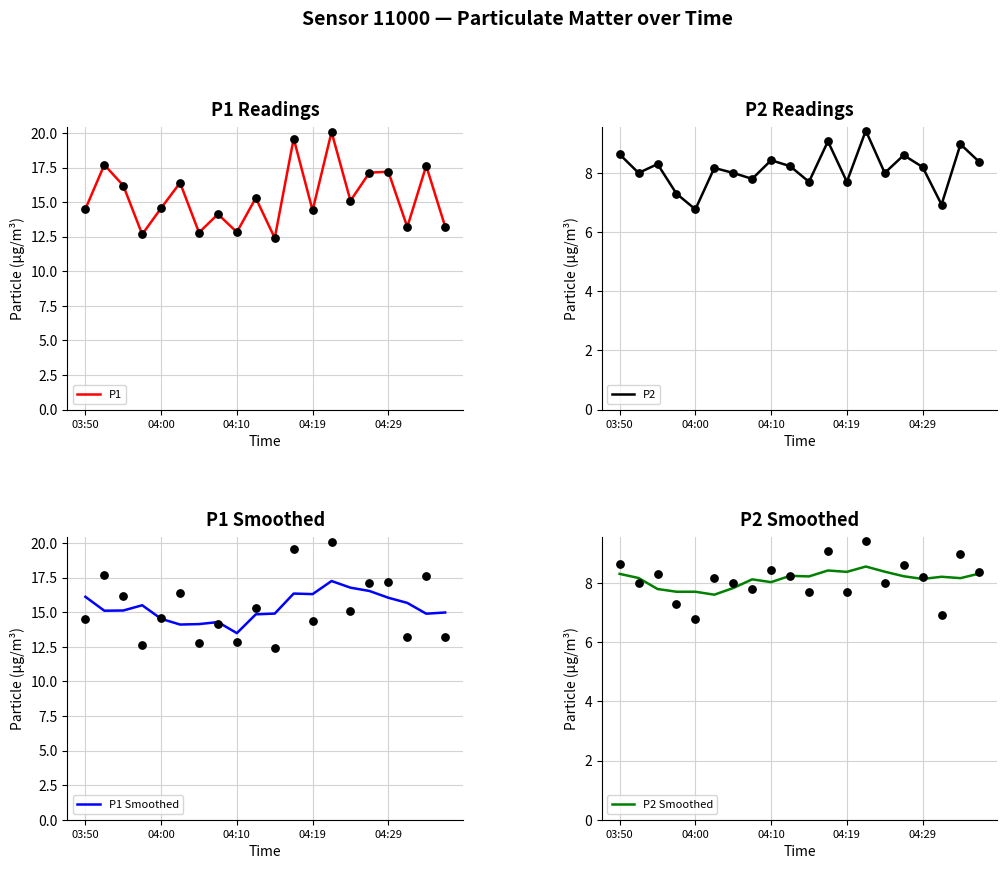

What are all the series names shown in the legend?

P1, P2, P1 Smoothed, P2 Smoothed